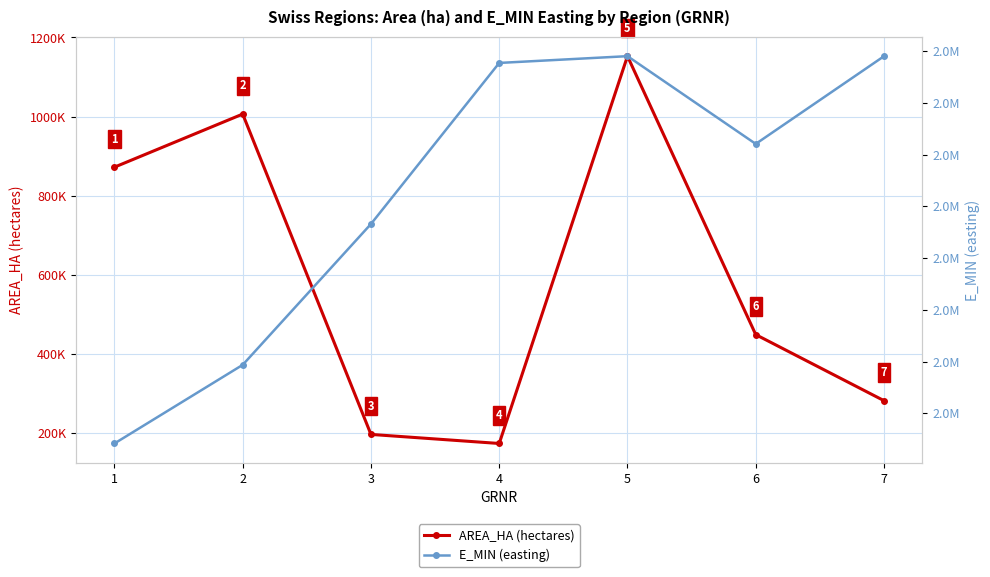

List the series in order of their peak value, highest first.

E_MIN (easting), AREA_HA (hectares)